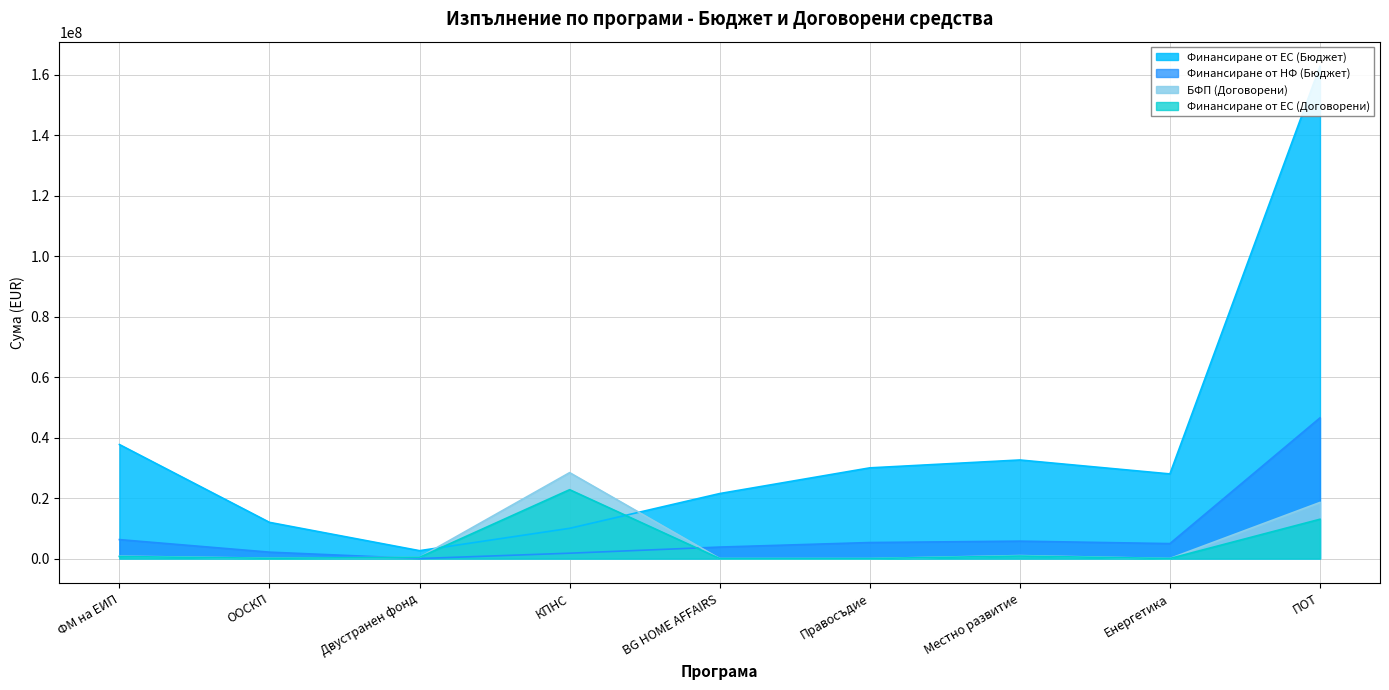

Which label corresponds to the largest value in the chart?

ПОТ